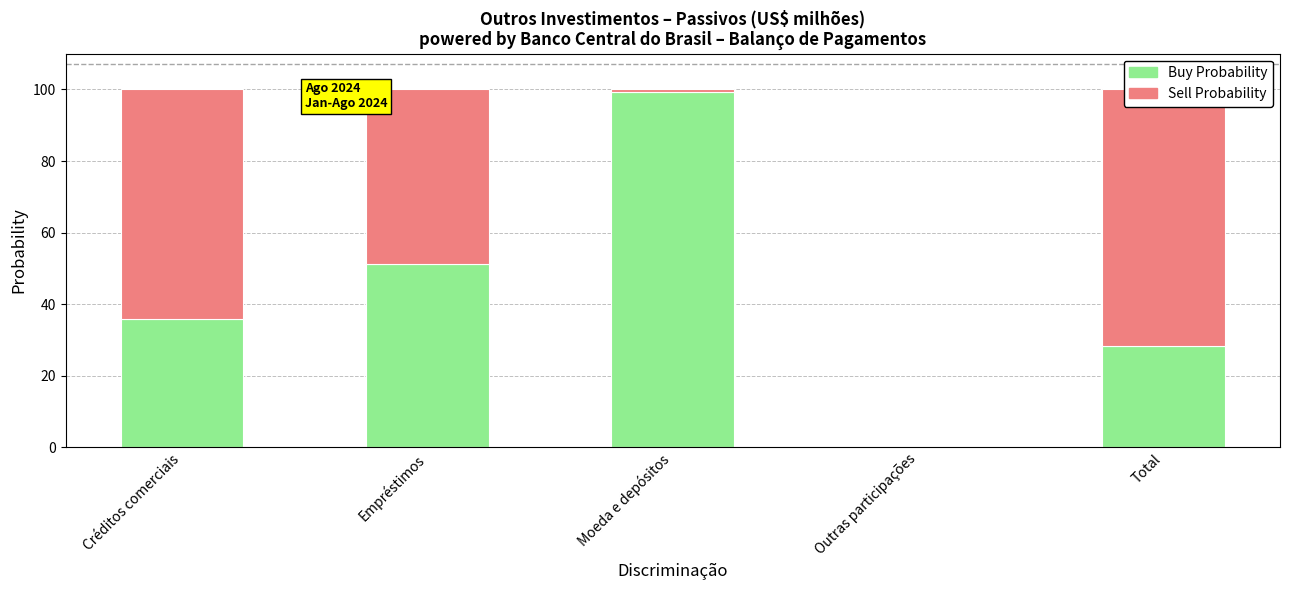

Are the bars horizontal?

No